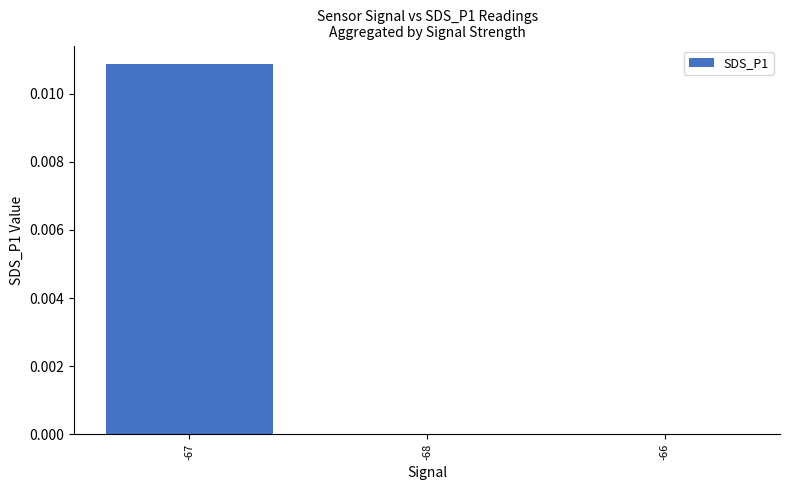

The chart shows a value of 0.0 at -68. True or false?

True